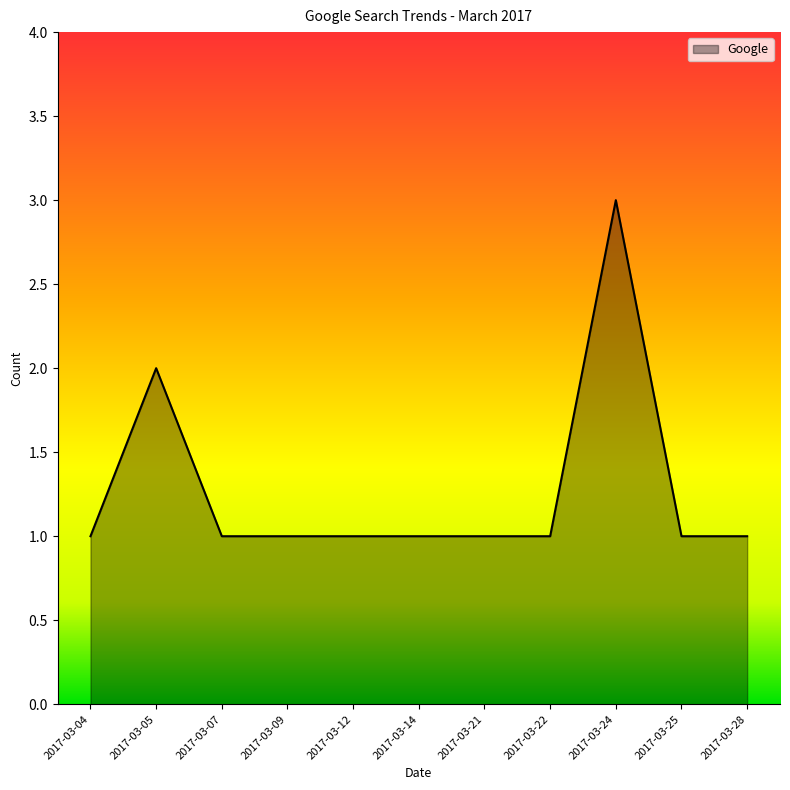

The value at 2017-03-25 is 2. True or false?

False